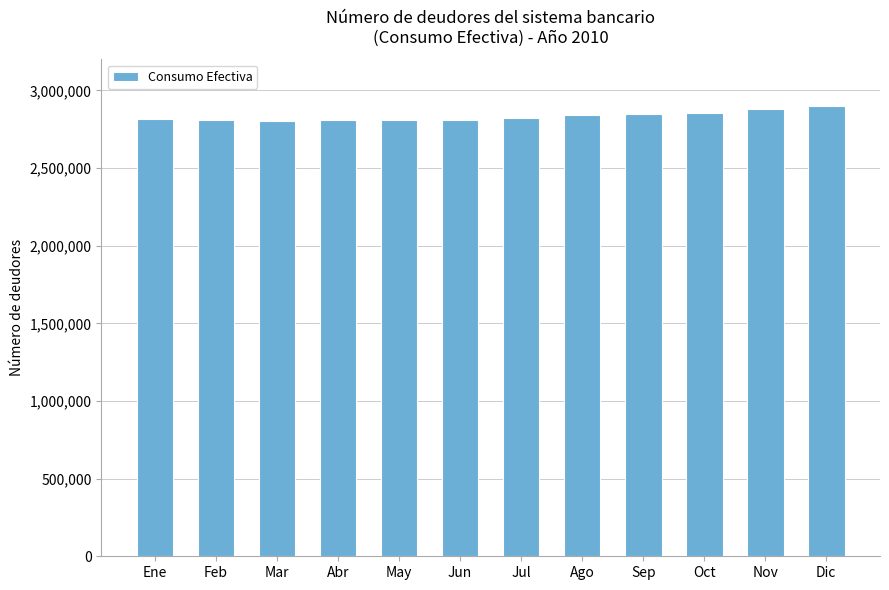

Is it true that the value at Nov is 1750968?

False